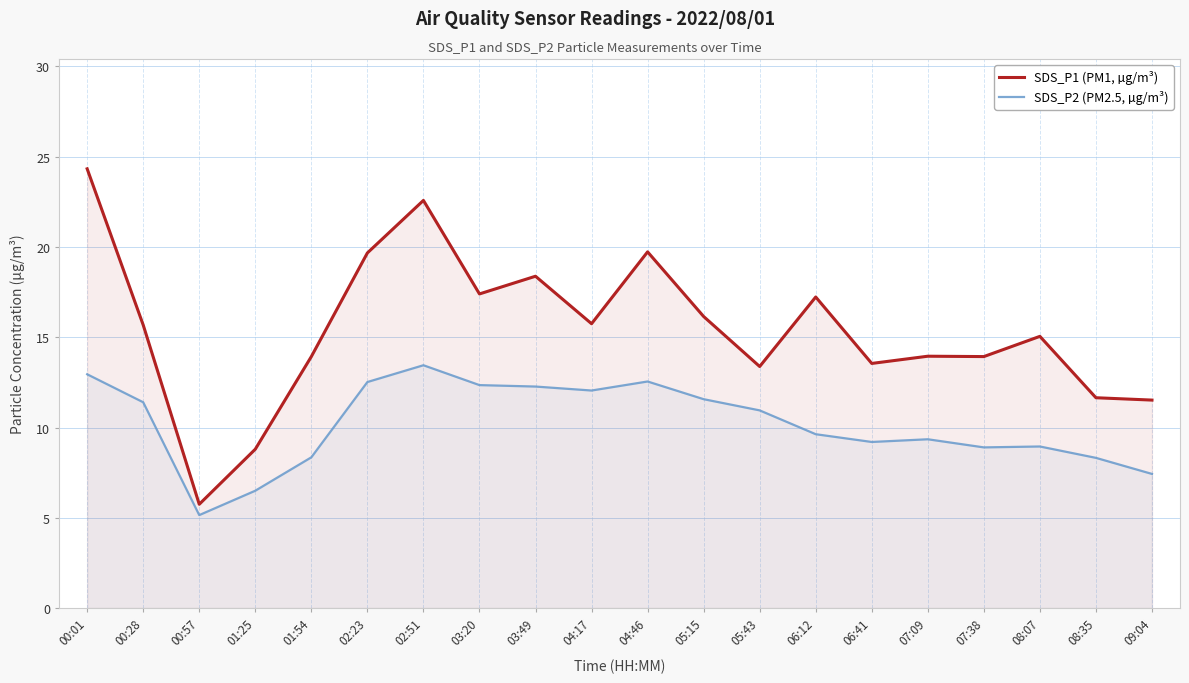

Where is SDS_P1 (PM1, µg/m³) nearest to the value 15?

08:07